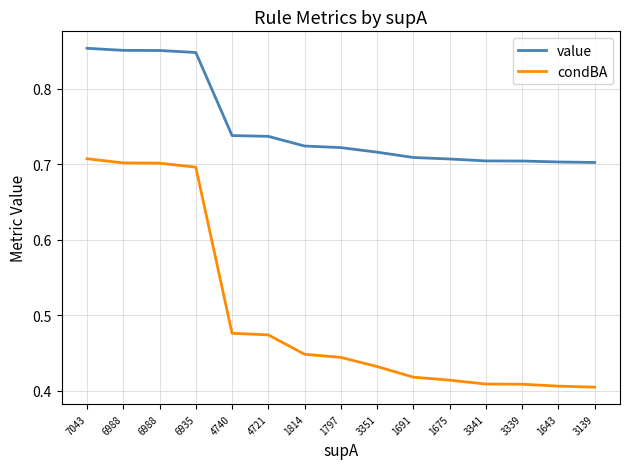

List the series in order of their overall mean, highest first.

value, condBA